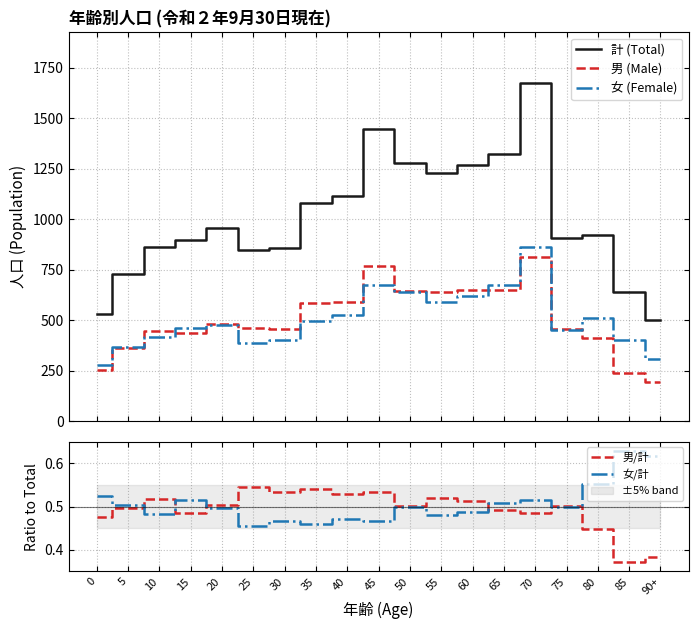

Which category has the lowest value across all series?

85